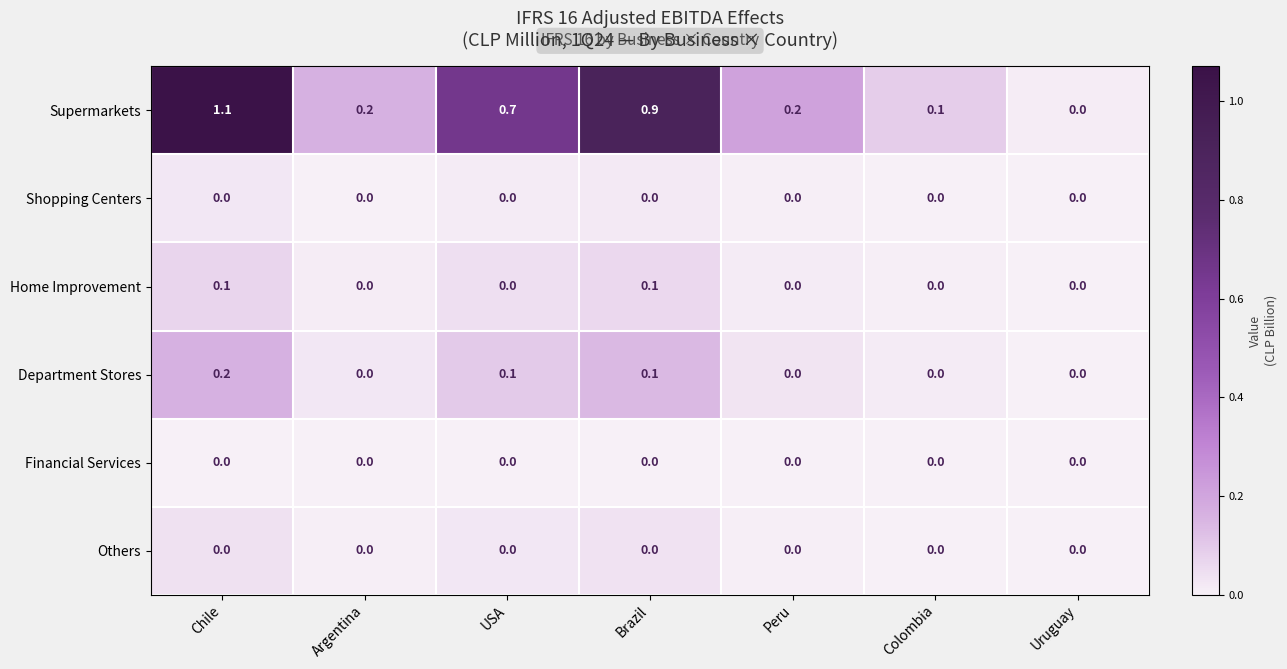

What is the maximum value shown in the chart?

1.1